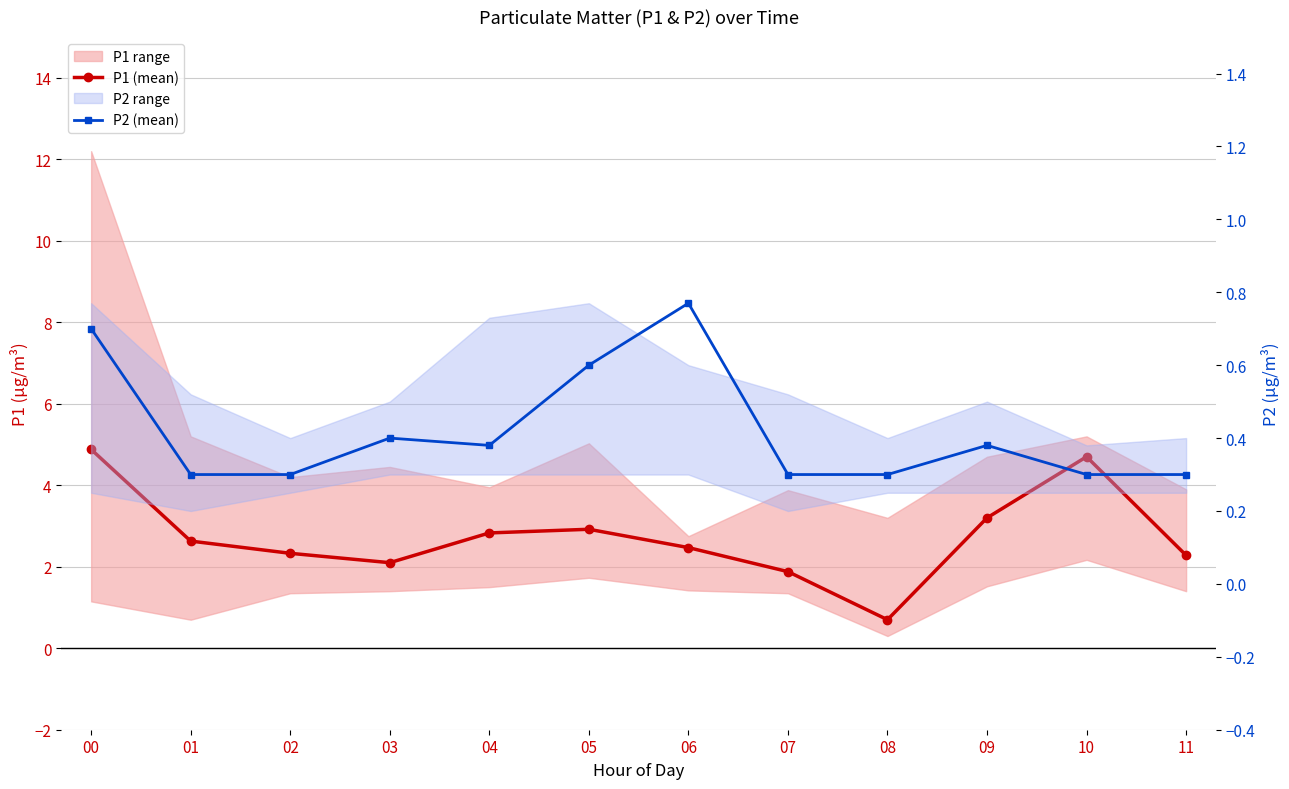

What is the sum of the P1 (mean) values at 08 and 10?

5.4